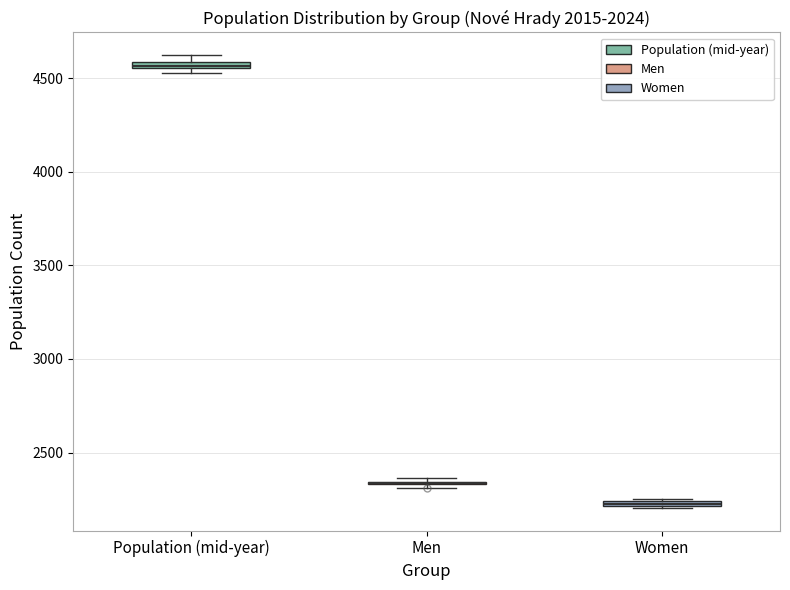

Where is the upper edge of the box for Population (mid-year) on the y-axis? The values are not printed on the chart, so give them approximately, as read against the axis.

4600